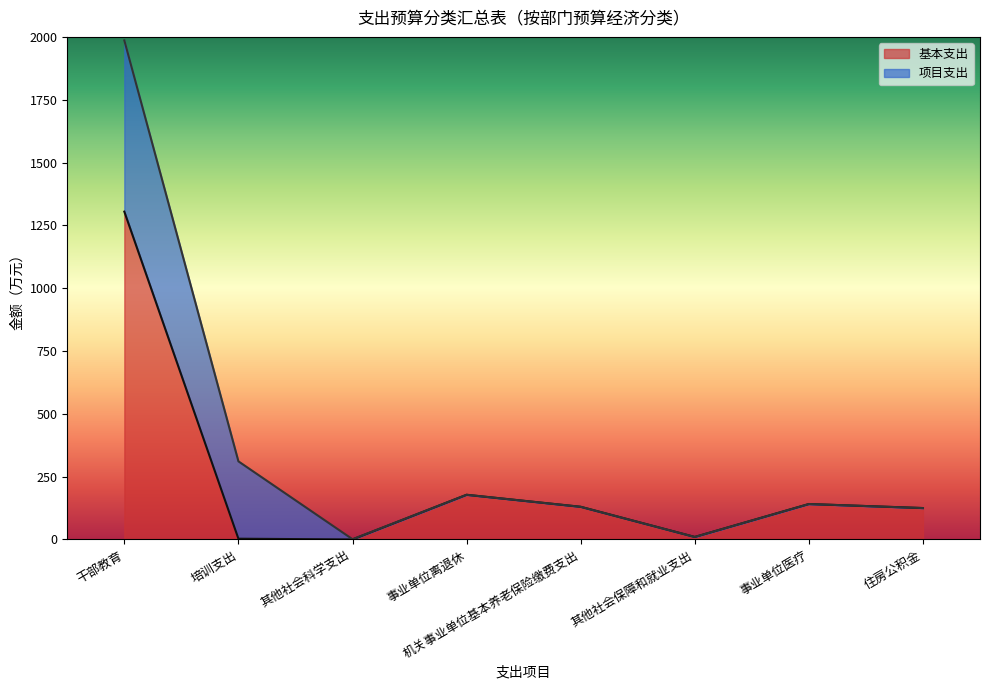

What is the difference between the values at 事业单位离退休 and 住房公积金?

52.8